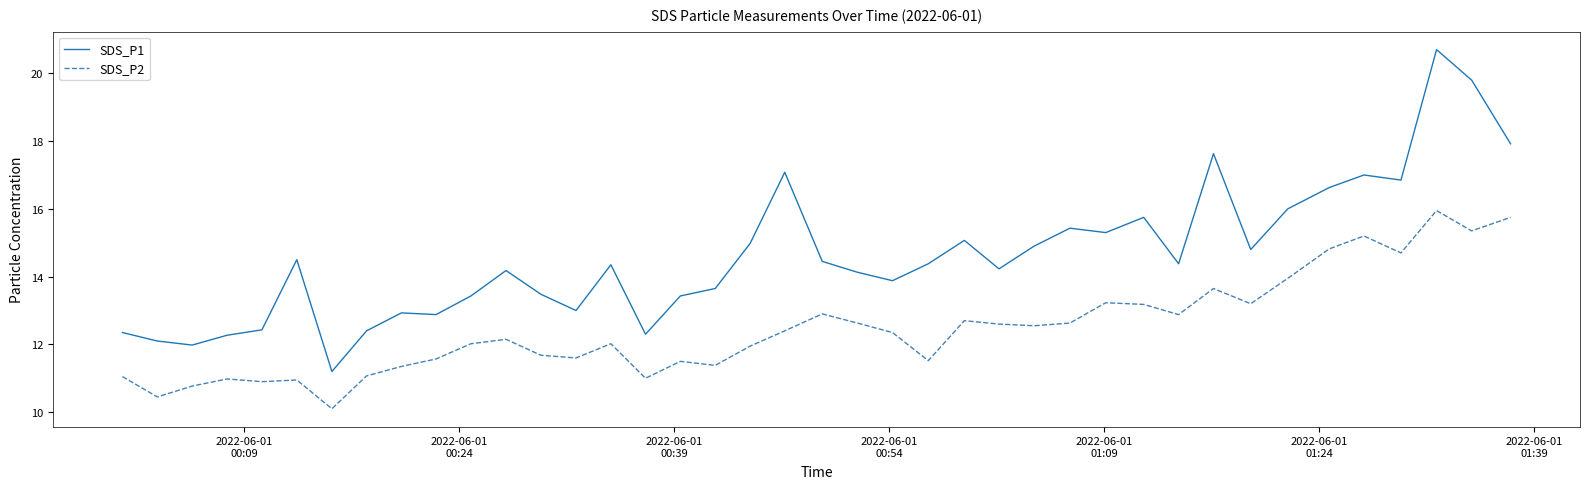

True or false: SDS_P2 and SDS_P1 cross at least once.

False